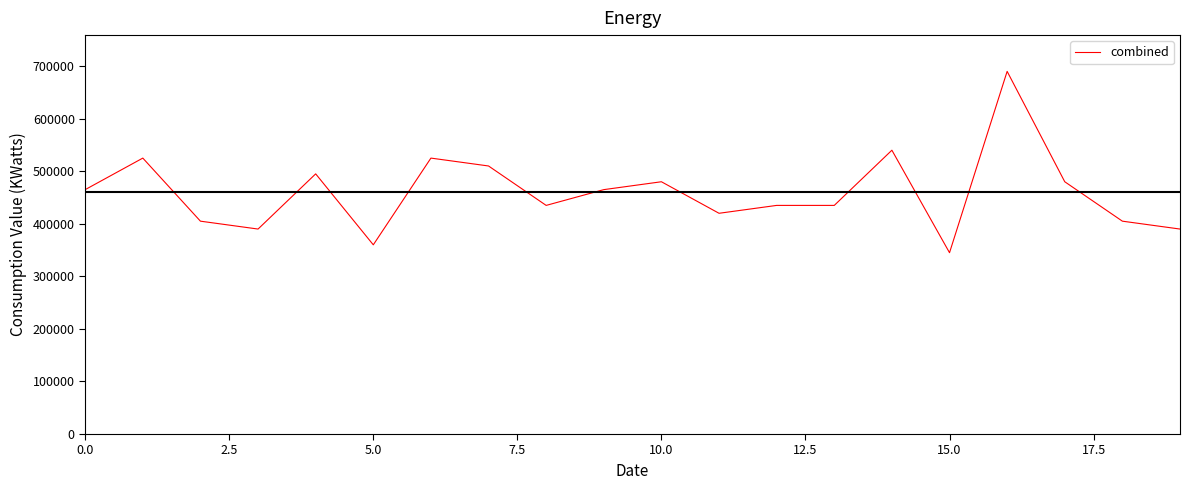

What is the difference between the maximum and minimum values?

345000